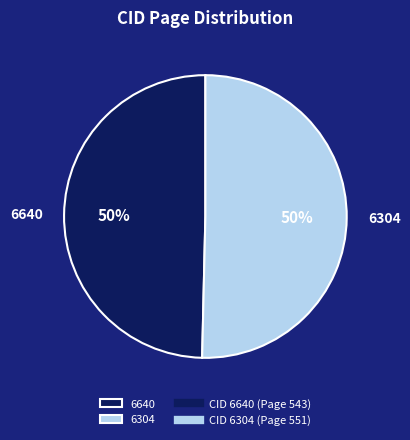

Which category has the smallest portion of the pie?

6640